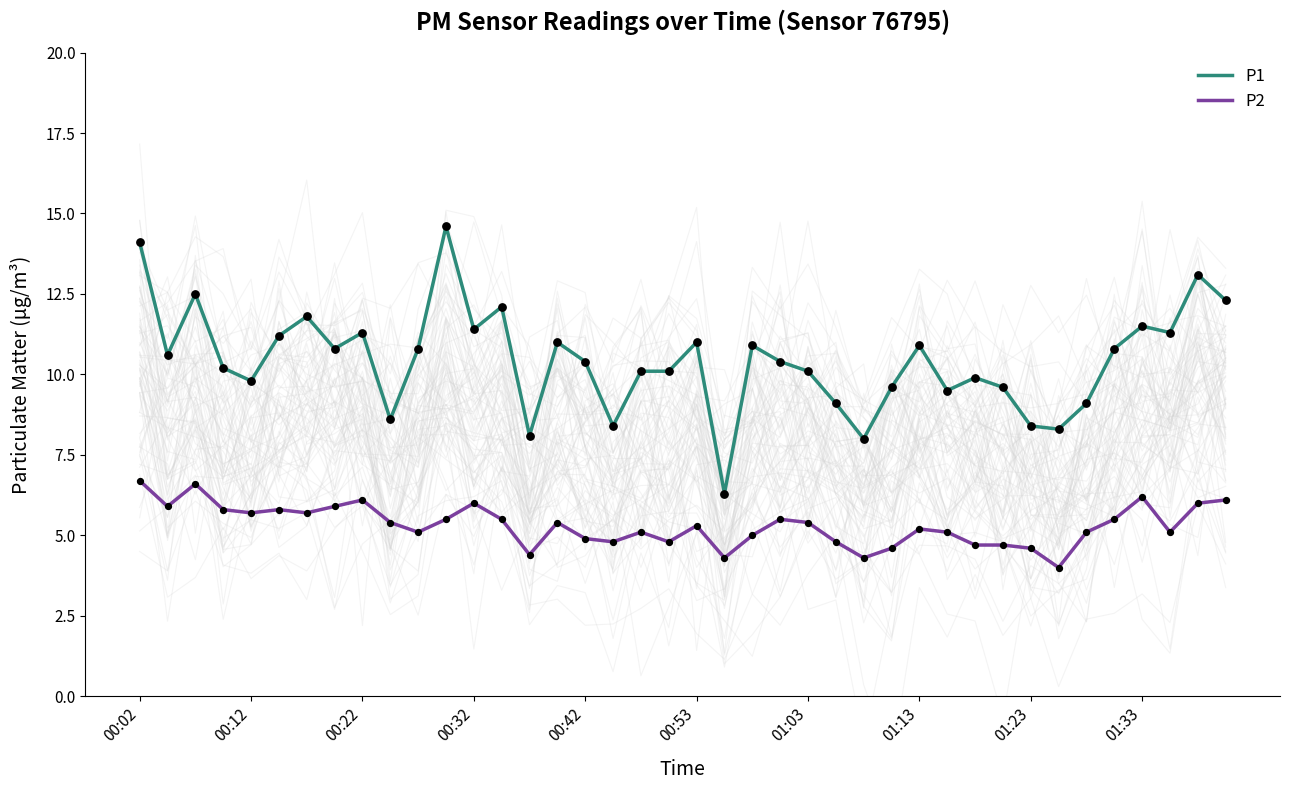

At which category is the sum across all series the highest?

00:02